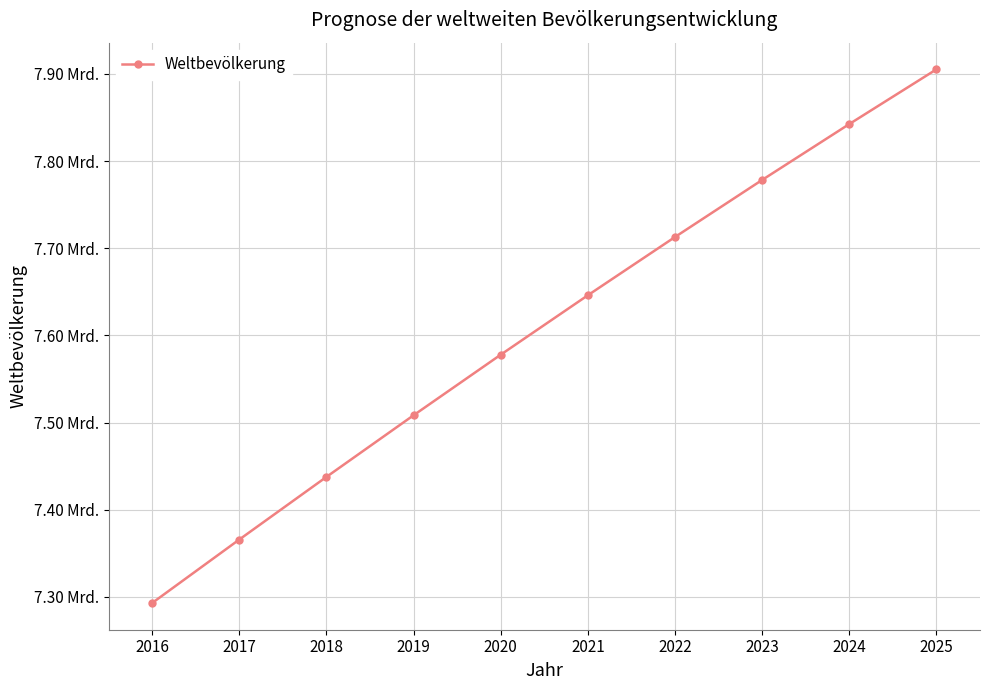

Which category has the highest value across all series?

2025